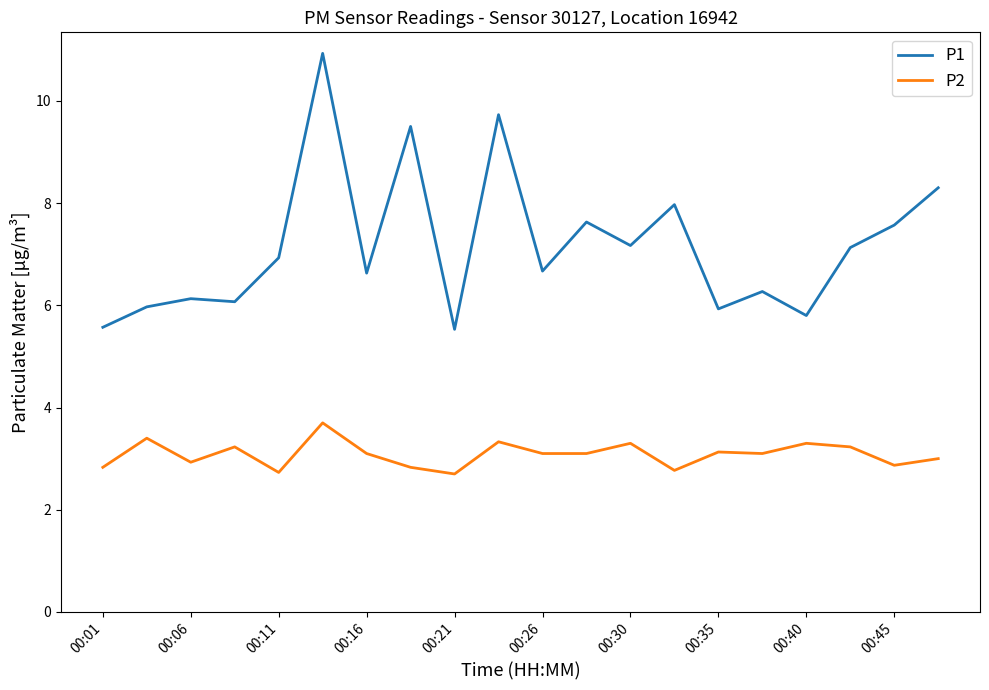

What are all the series names shown in the legend?

P1, P2